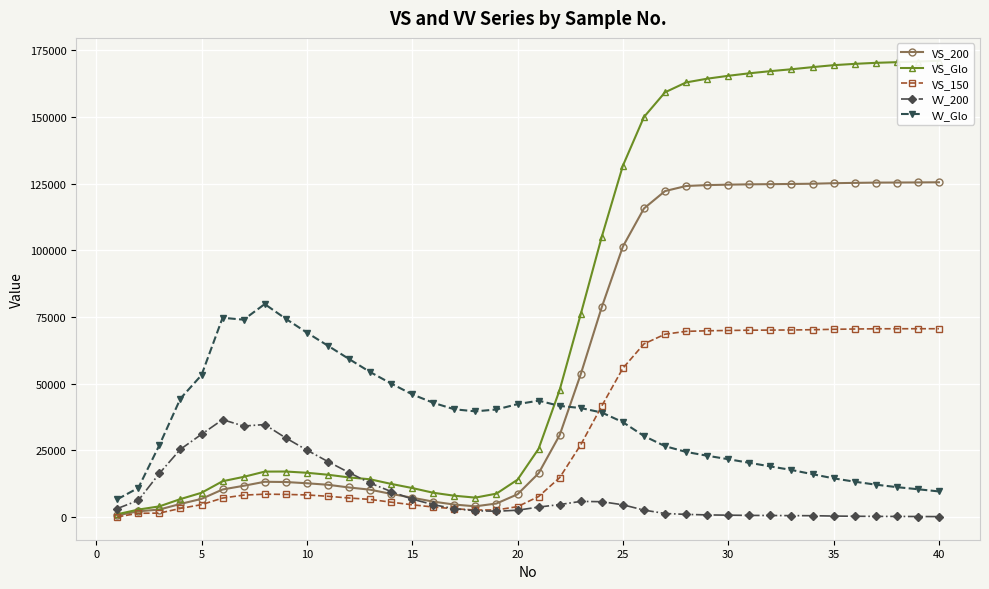

What are all the series names shown in the legend?

VS_200, VS_Glo, VS_150, VV_200, VV_Glo